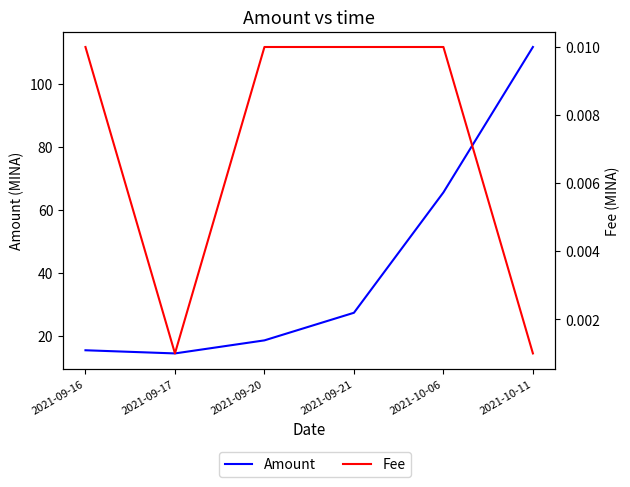

True or false: Amount has a value of 104.6 at 2021-10-06.

False